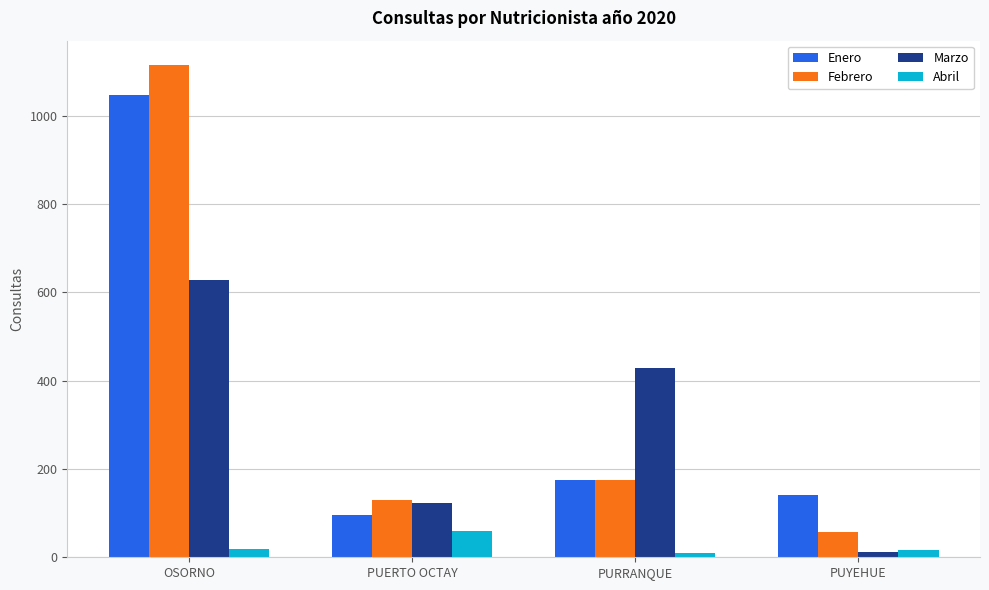

What is the total value across all series at PUERTO OCTAY?

409